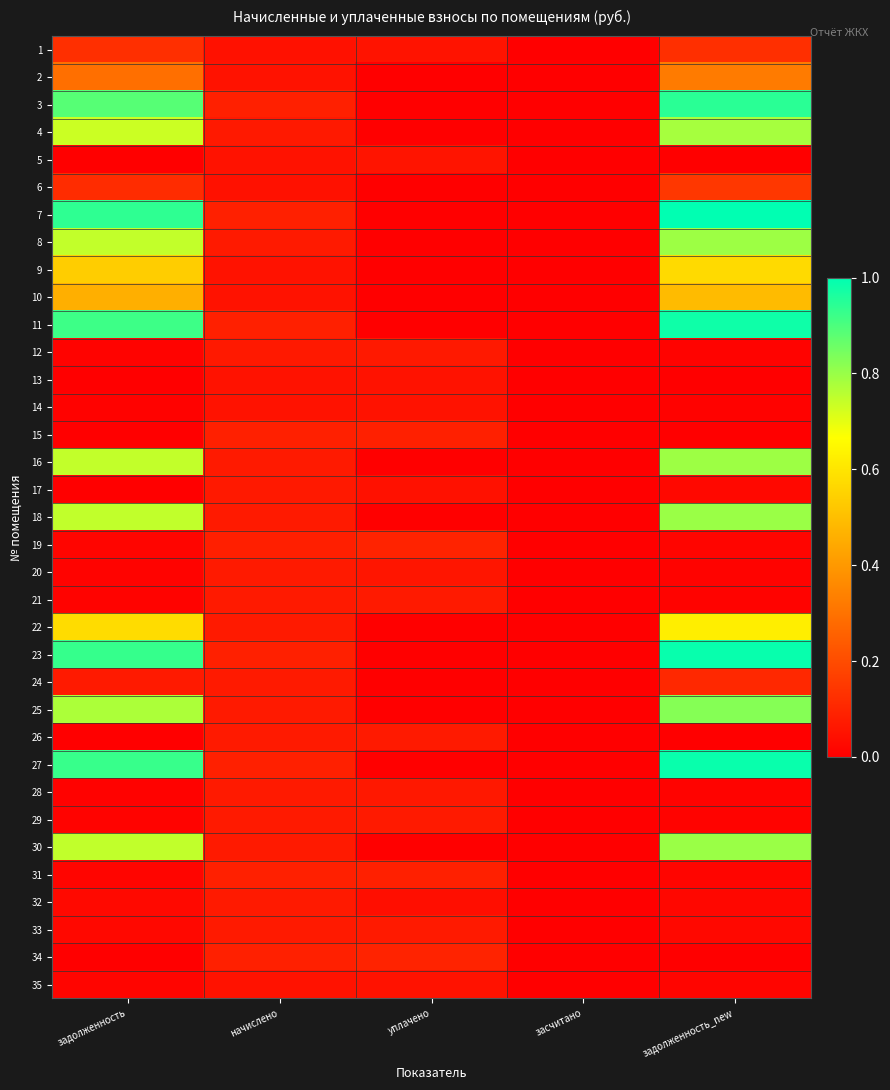

Which series has the largest range (max minus min)?

7